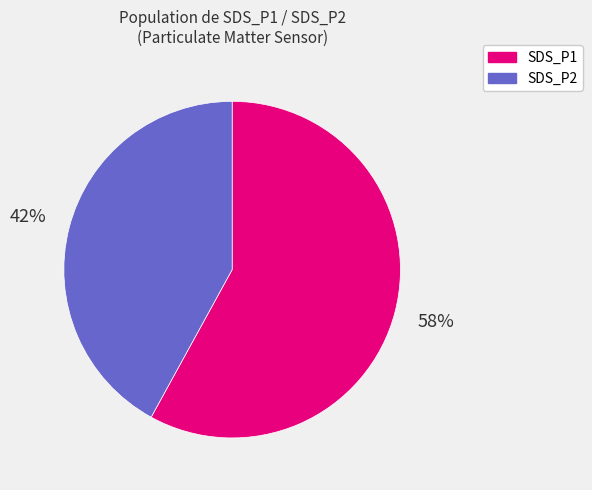

To the nearest percent, what is the difference between the largest and smallest slice percentages?

16%